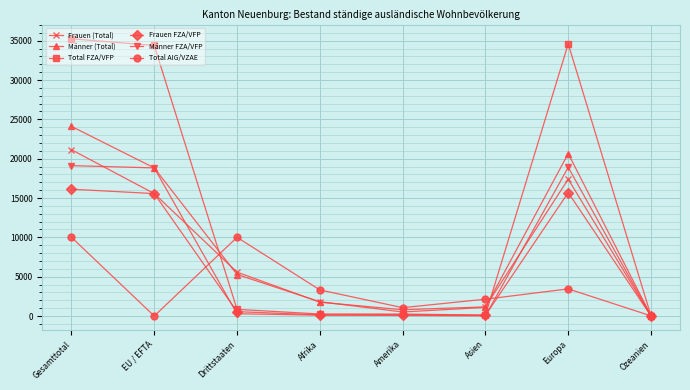

What is the minimum value for Frauen (Total)?

10